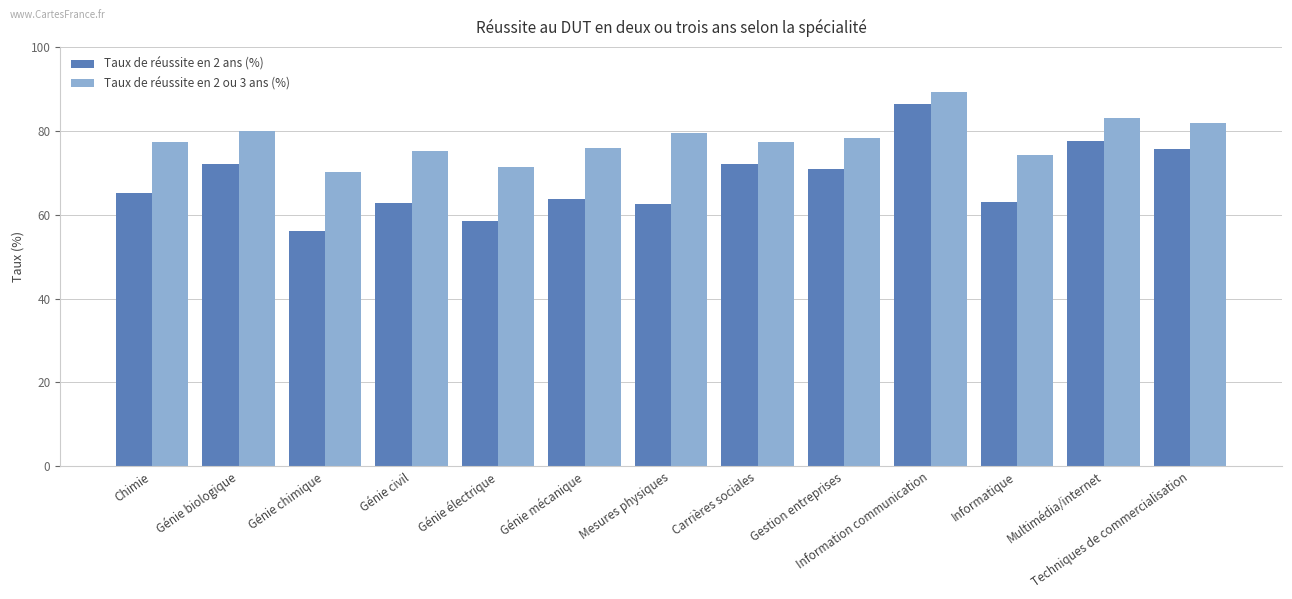

What is the greatest value displayed?

89.3